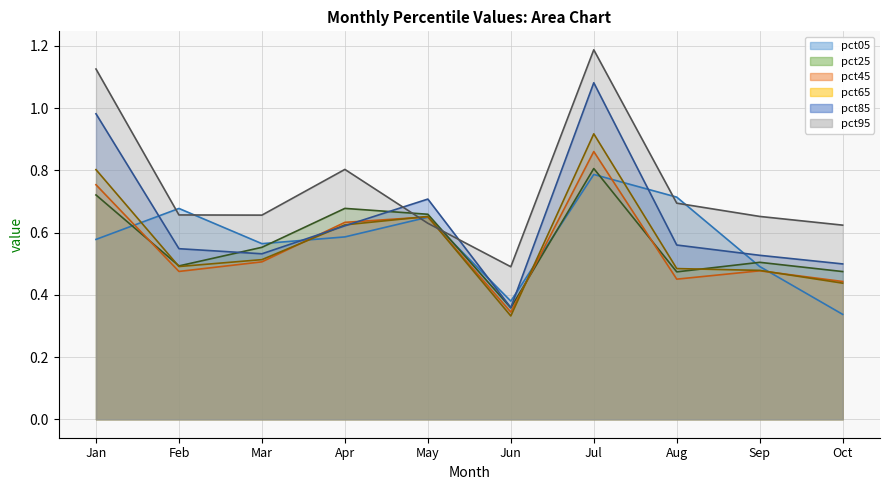

True or false: pct45 has more than 0 points higher than both neighbors.

True